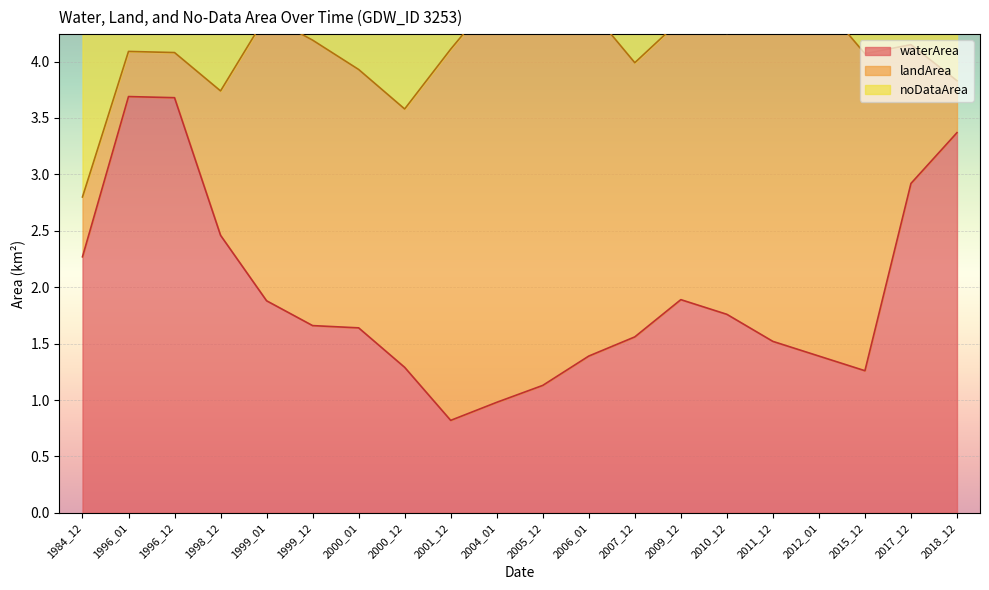

At which category does noDataArea reach its first local peak?

1996_01